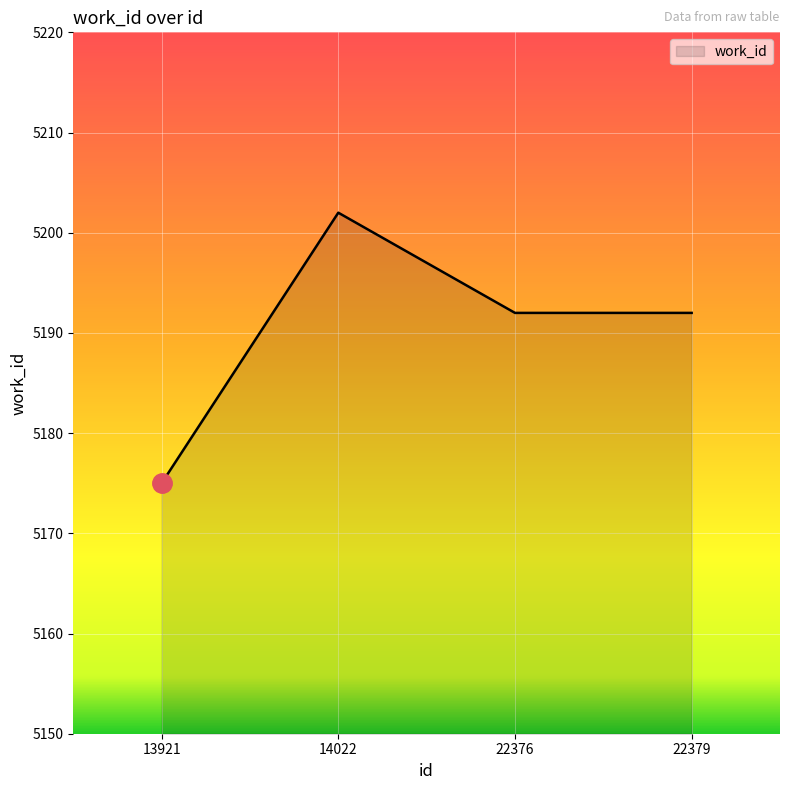

Reading right to left, what are all the values shown in this chart?

5192	5192	5202	5175